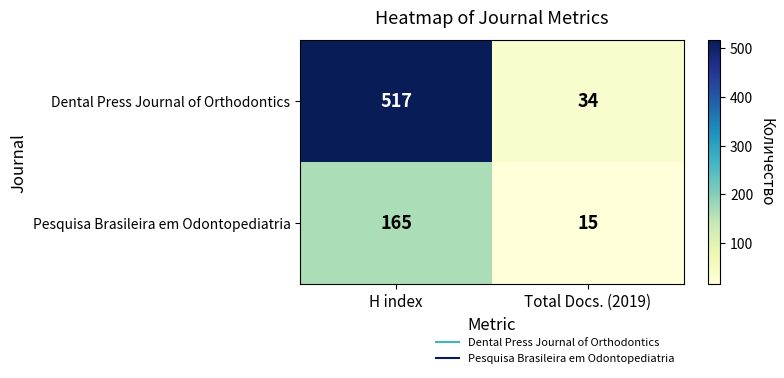

At how many categories does at least one series exceed 388?

1